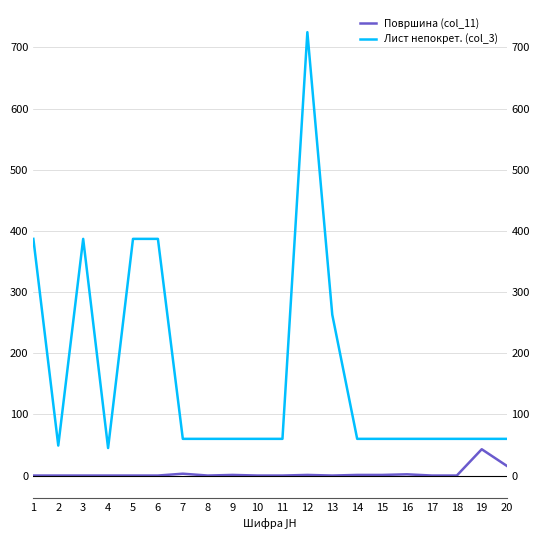

Where is the first local minimum for Површина (col_11)?

8